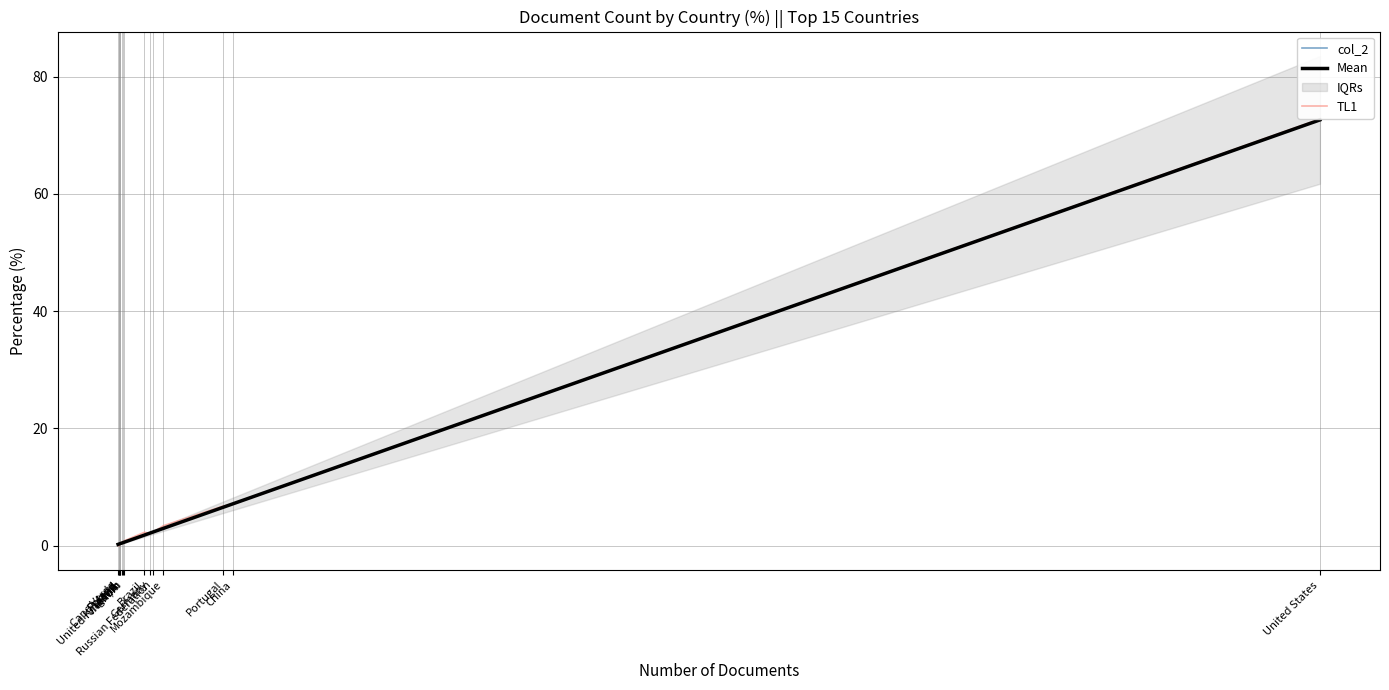

Does the chart have visible grid lines?

Yes